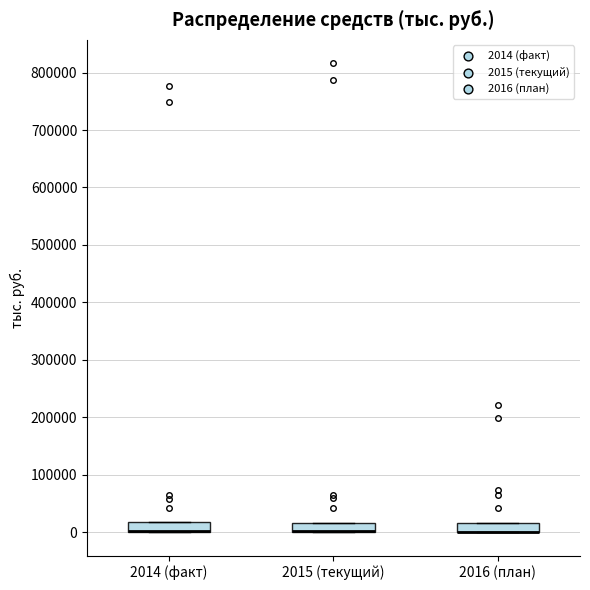

Reading left to right, transcribe this box plot: for each box, give where its median line is, the range the box spans, and where its two whiskers end, as read against the y-axis. The values are not printed on the chart, so give them approximately, as read against the axis.

2014 (факт): median 0 (drawn on the box's lower edge), box 0 to 20000, whiskers 0 to 20000
2015 (текущий): median 0 (drawn on the box's lower edge), box 0 to 20000, whiskers 0 to 20000
2016 (план): median 0 (drawn on the box's lower edge), box 0 to 20000, whiskers 0 to 20000